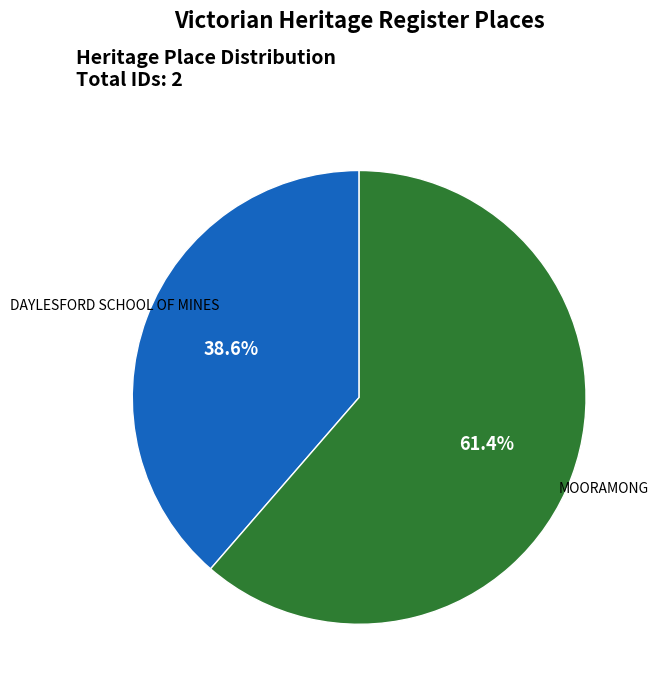

Which category has the biggest portion of the pie?

MOORAMONG